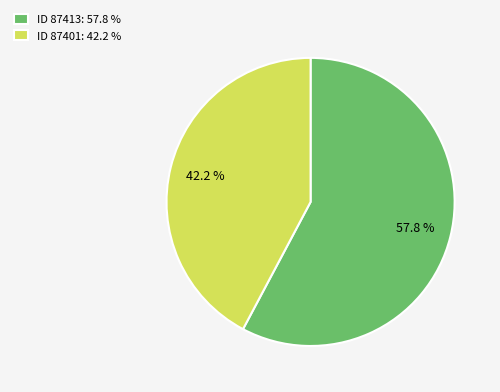

Between ID 87401: 42.2 % and ID 87413: 57.8 %, which is larger?

ID 87413: 57.8 %